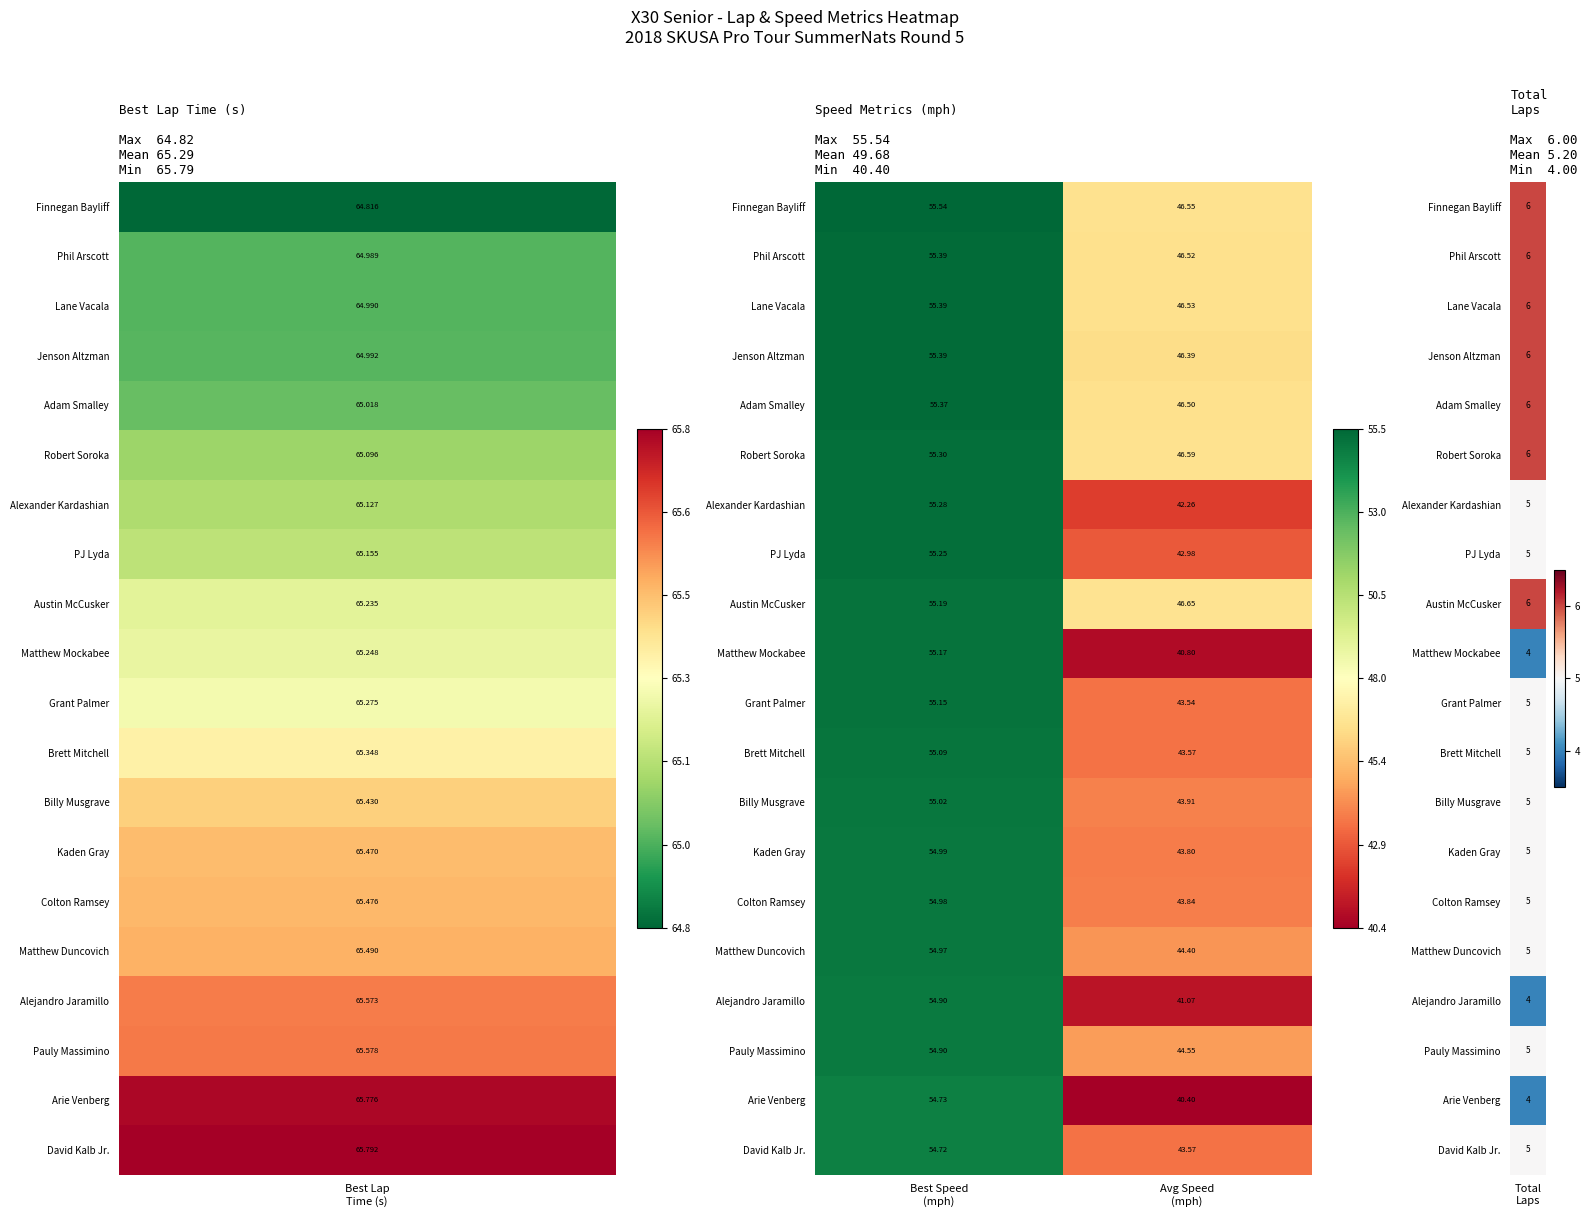

Which series has the widest spread of values?

Matthew Mockabee